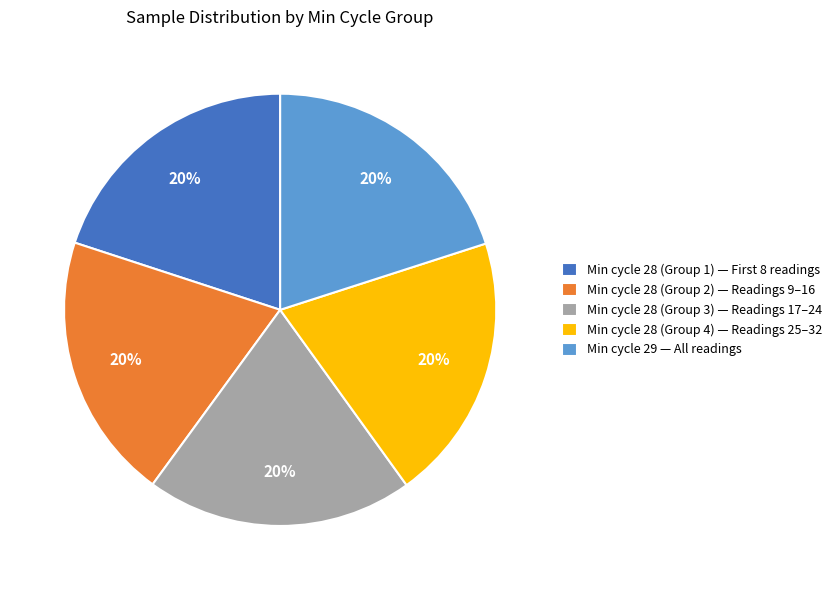

How many slices are in this pie chart?

5